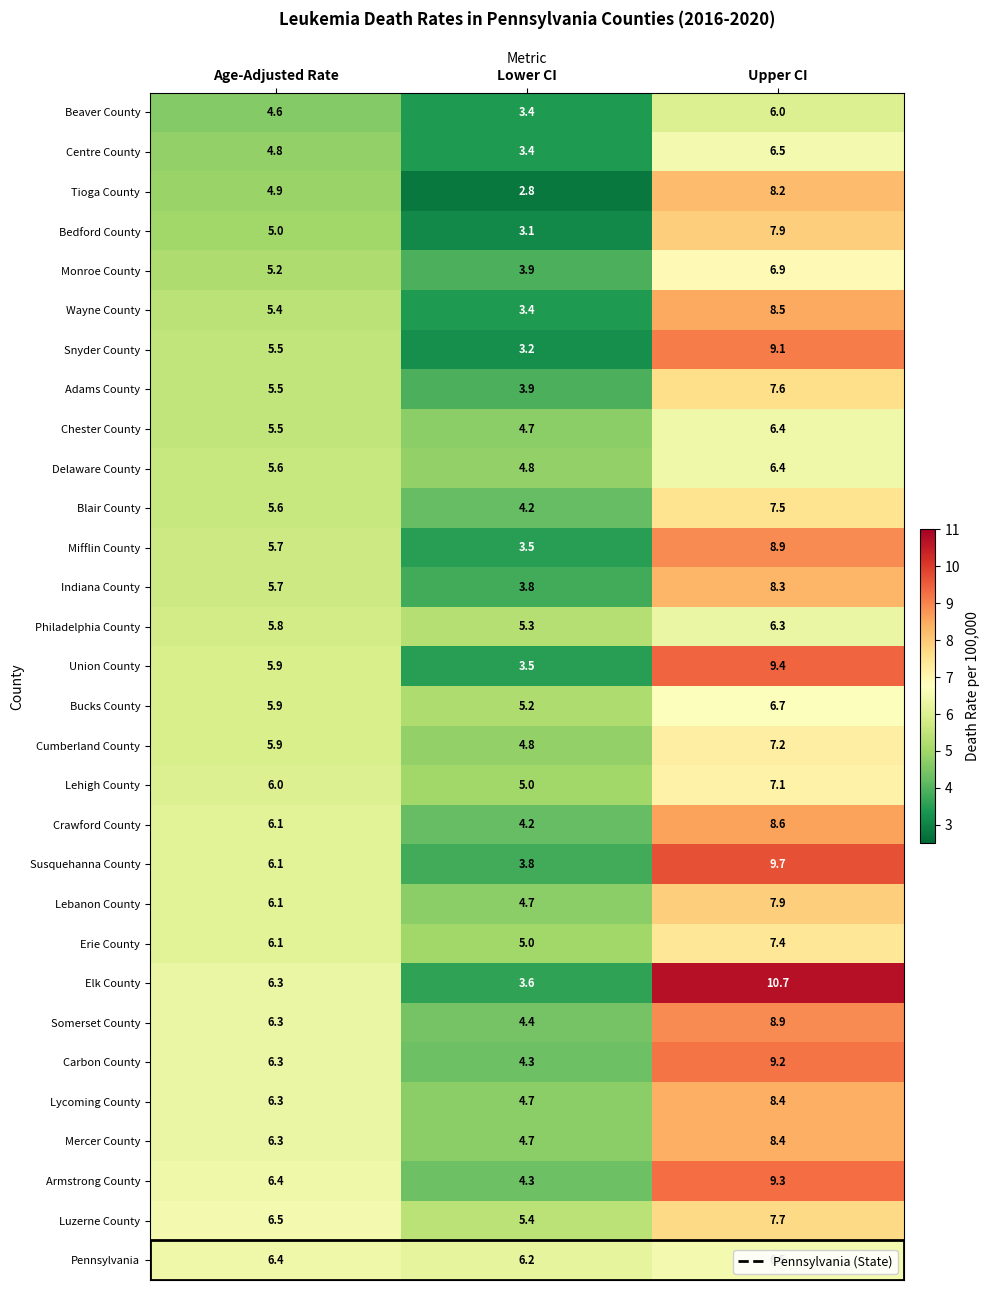

At which category does the chart reach its peak across all series?

Upper CI